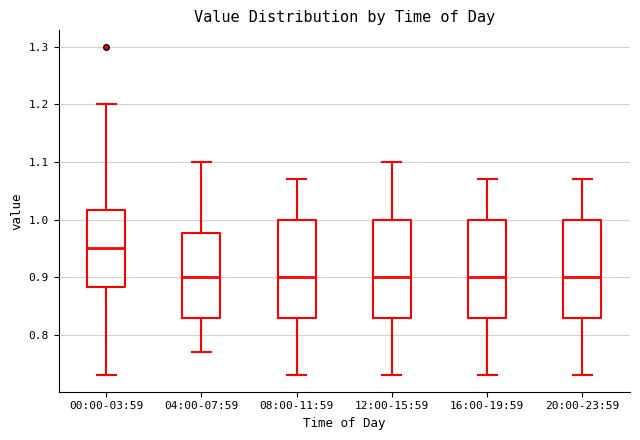

Where is the lower edge of the box for 00:00-03:59 on the y-axis? The values are not printed on the chart, so give them approximately, as read against the axis.

0.88